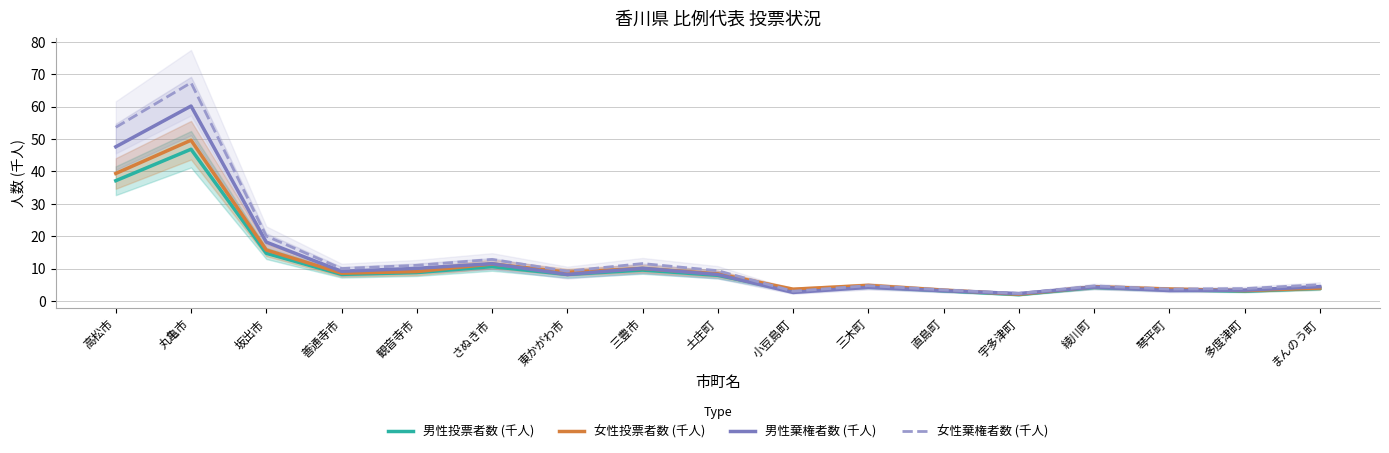

Where does the 男性棄権者数 (千人) series first go above 8?

高松市